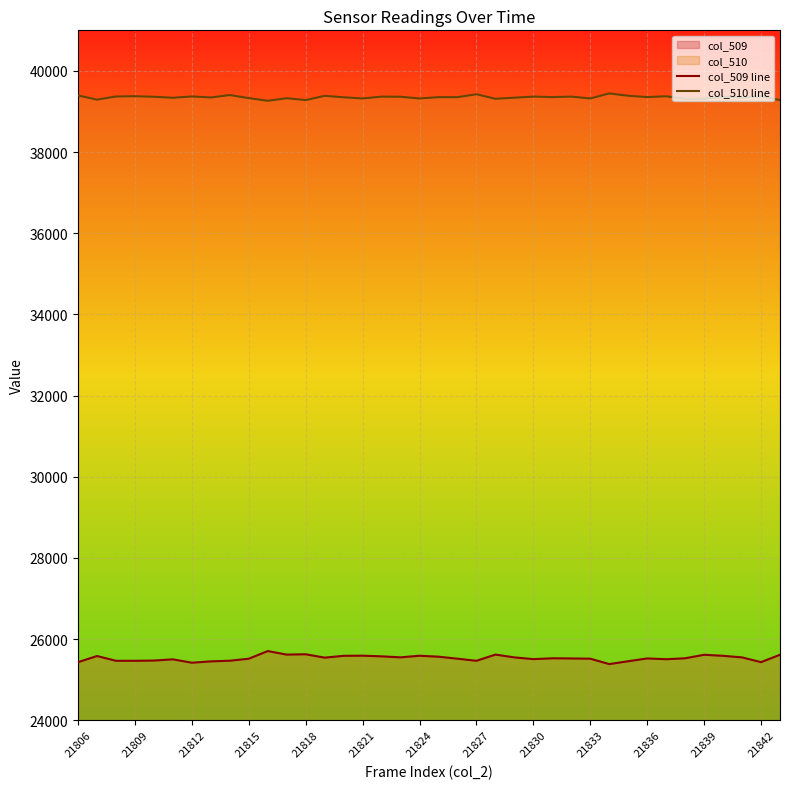

True or false: col_509 line and col_510 line cross at least once.

False